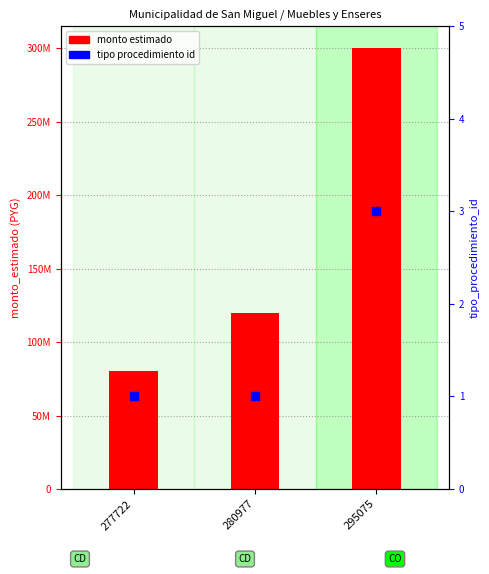

Which series reaches the maximum Y coordinate?

monto estimado